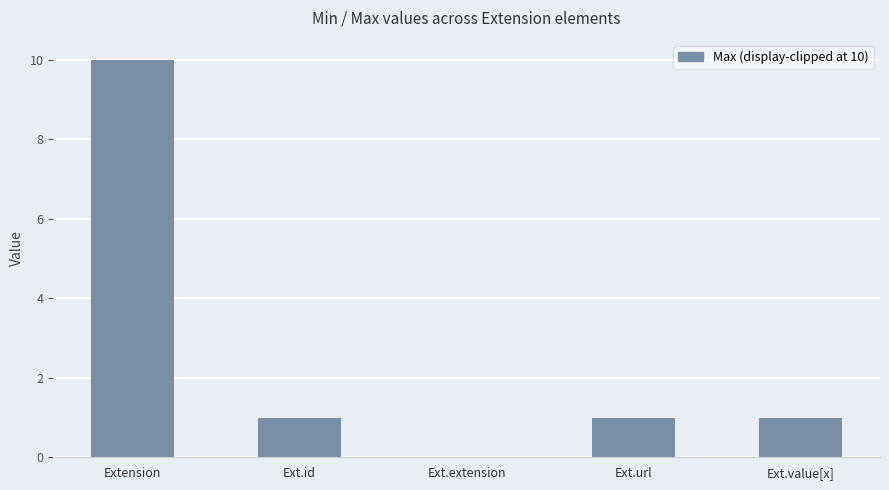

The chart shows a value of 1 at Ext.url. True or false?

True